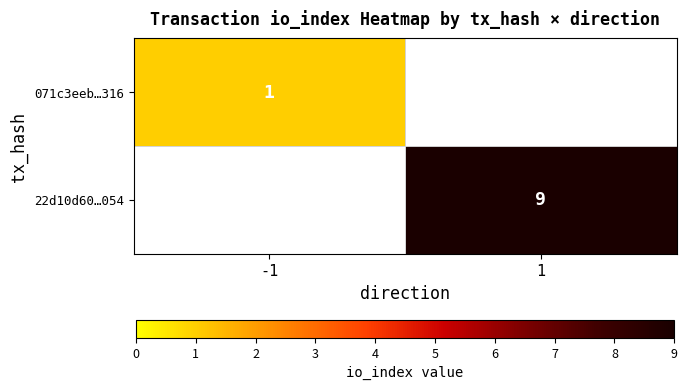

Is it true that 22d10d60…054 equals 9 at 1?

True